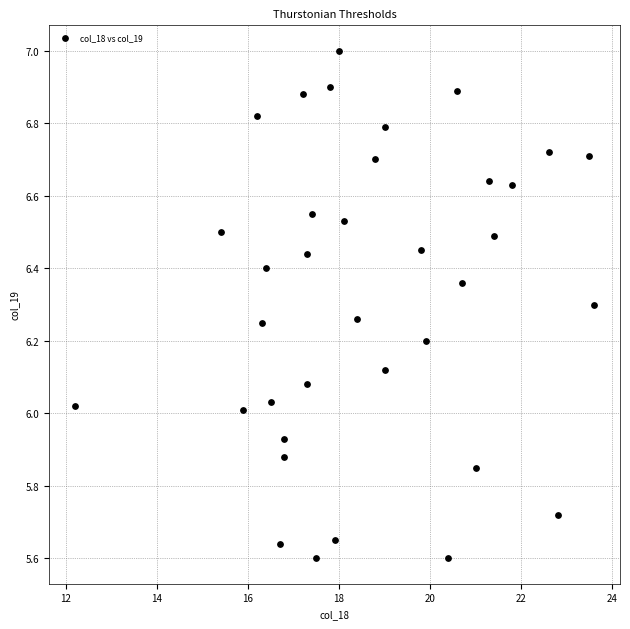

What is the range of Y values (max minus min)?

1.4